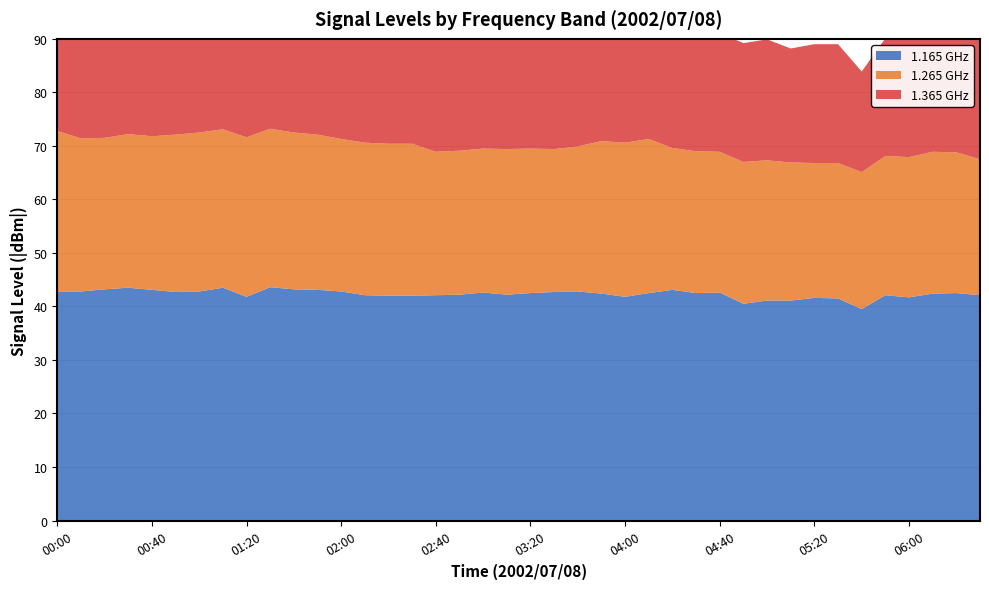

Reading left to right, what are all the values shown in this chart?

1.165: 00:00=-42.7	00:10=-42.8	00:20=-43.2	00:30=-43.5	00:40=-43.1	00:50=-42.7	01:00=-42.8	01:10=-43.5	01:20=-41.8	01:30=-43.6	01:40=-43.2	01:50=-43.1	02:00=-42.8	02:10=-42.1	02:20=-42.0	02:30=-42.0	02:40=-42.1	02:50=-42.2	03:00=-42.6	03:10=-42.2	03:20=-42.5	03:30=-42.7	03:40=-42.8	03:50=-42.4	04:00=-41.8	04:10=-42.5	04:20=-43.1	04:30=-42.5	04:40=-42.6	04:50=-40.5	05:00=-41.1	05:10=-41.1	05:20=-41.6	05:30=-41.5	05:40=-39.5	05:50=-42.1	06:00=-41.7	06:10=-42.4	06:20=-42.5	06:30=-42.1
1.265: 00:00=-30.1	00:10=-28.6	00:20=-28.3	00:30=-28.7	00:40=-28.7	00:50=-29.4	01:00=-29.7	01:10=-29.6	01:20=-29.8	01:30=-29.6	01:40=-29.3	01:50=-29.0	02:00=-28.5	02:10=-28.5	02:20=-28.4	02:30=-28.4	02:40=-26.8	02:50=-26.9	03:00=-26.9	03:10=-27.2	03:20=-27.0	03:30=-26.7	03:40=-27.1	03:50=-28.5	04:00=-28.8	04:10=-28.8	04:20=-26.5	04:30=-26.5	04:40=-26.3	04:50=-26.5	05:00=-26.2	05:10=-25.8	05:20=-25.2	05:30=-25.3	05:40=-25.6	05:50=-26.0	06:00=-26.2	06:10=-26.5	06:20=-26.3	06:30=-25.4
1.365: 00:00=-28.1	00:10=-29.0	00:20=-28.7	00:30=-27.8	00:40=-27.2	00:50=-27.3	01:00=-26.8	01:10=-26.3	01:20=-26.4	01:30=-25.9	01:40=-25.6	01:50=-25.0	02:00=-24.4	02:10=-24.1	02:20=-23.4	02:30=-23.0	02:40=-23.6	02:50=-23.6	03:00=-23.1	03:10=-22.9	03:20=-22.4	03:30=-23.0	03:40=-21.6	03:50=-22.1	04:00=-22.3	04:10=-22.7	04:20=-21.3	04:30=-22.2	04:40=-22.2	04:50=-22.2	05:00=-22.6	05:10=-21.3	05:20=-22.2	05:30=-22.2	05:40=-18.8	05:50=-22.0	06:00=-22.4	06:10=-22.5	06:20=-22.6	06:30=-22.9